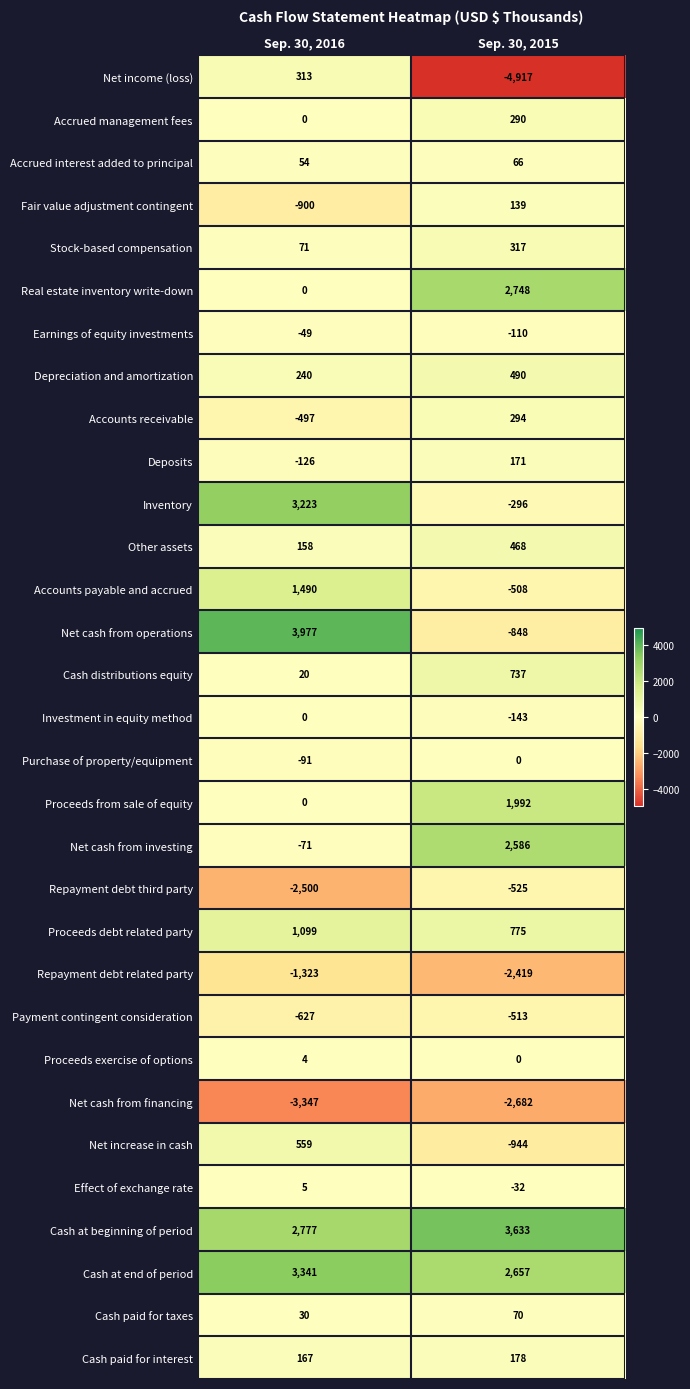

The Proceeds from sale of equity series shows -1270 at Sep. 30, 2016. True or false?

False